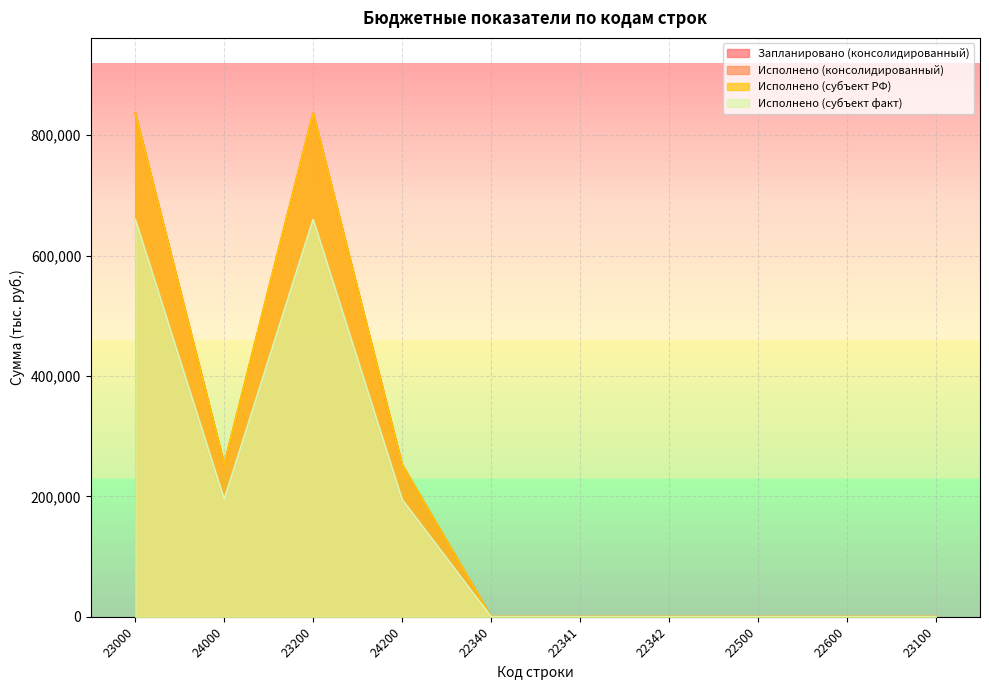

What is the difference between the second highest and second lowest values in the Исполнено (субъект факт) series?

659662.3